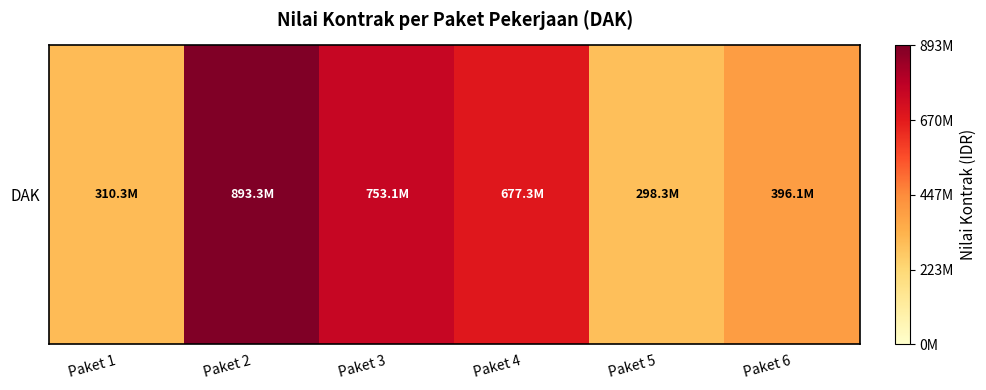

True or false: the data shows 298298000 at Paket 5.

True